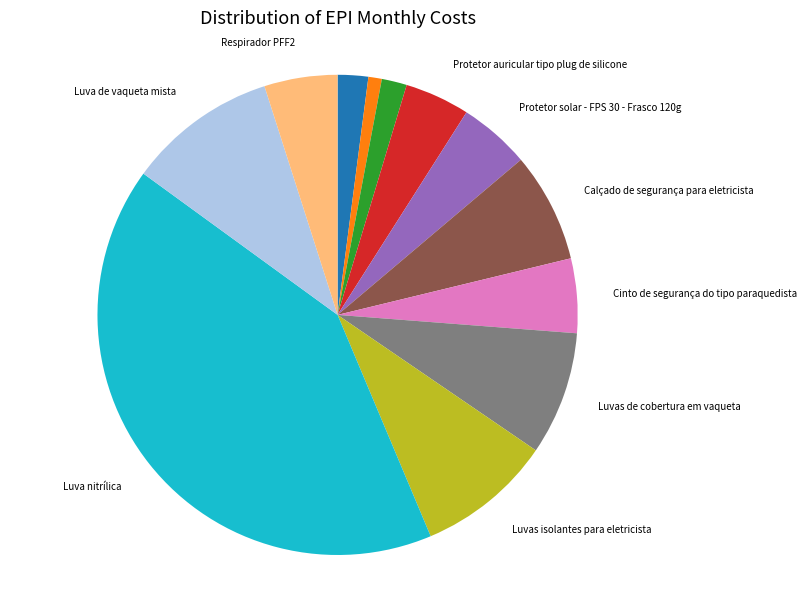

Does any single category account for the majority?

No